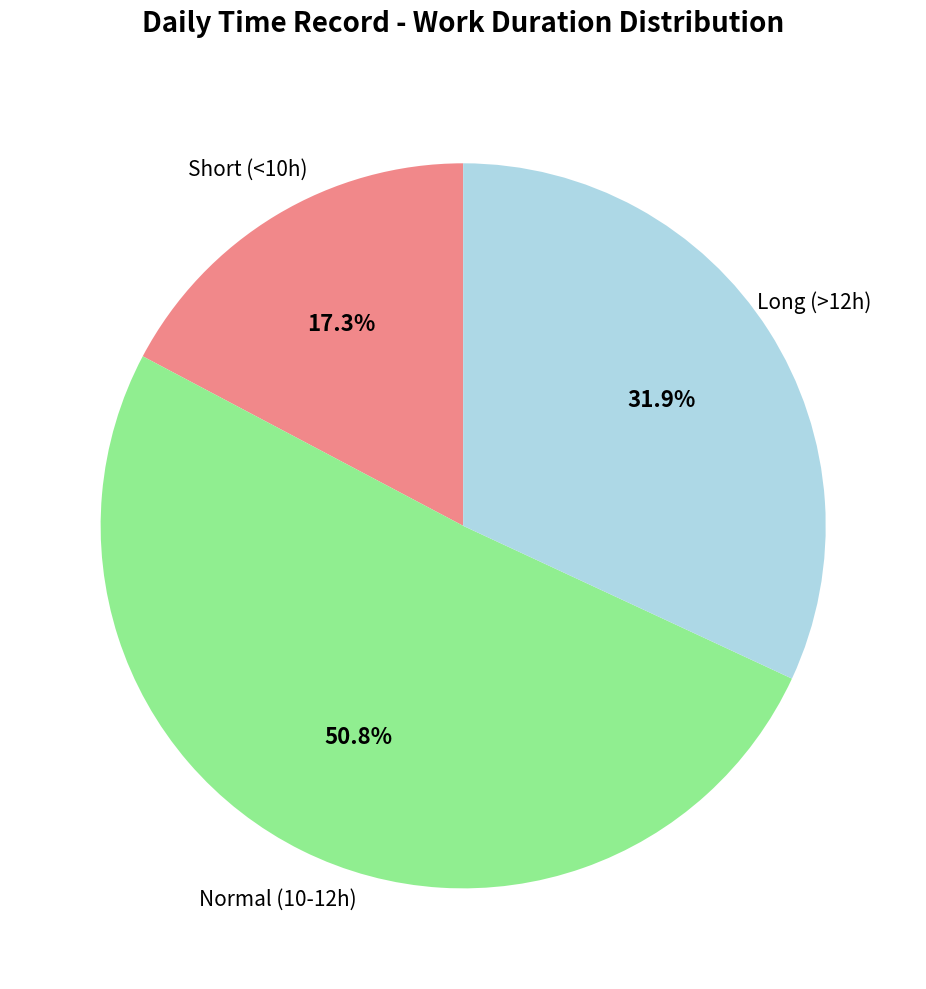

Is there a majority slice in this chart?

Yes